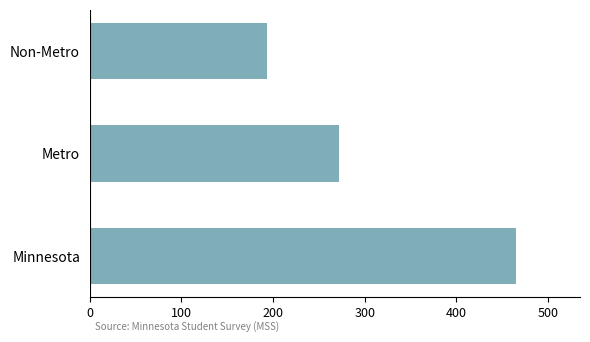

What is the maximum value shown in the chart?

465